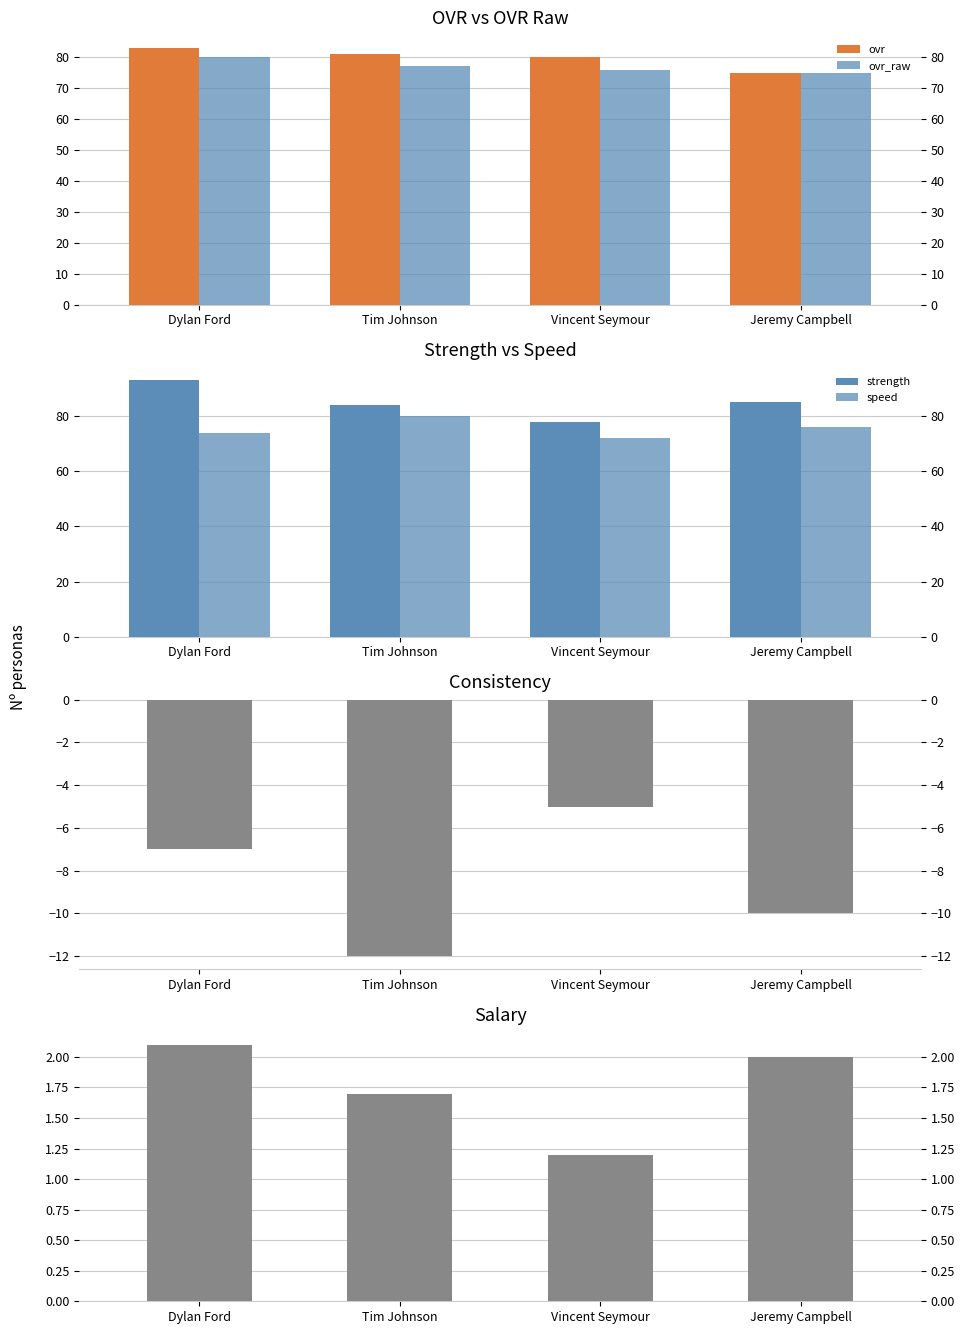

How many data points in ovr_raw are less than 77?

2